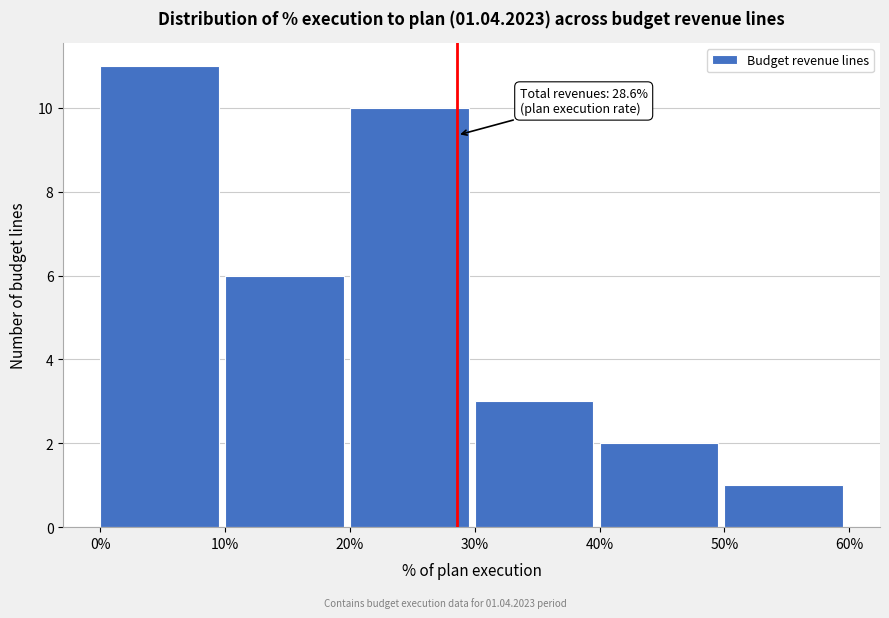

Which range on the x-axis has the tallest bar?

0% to 10%